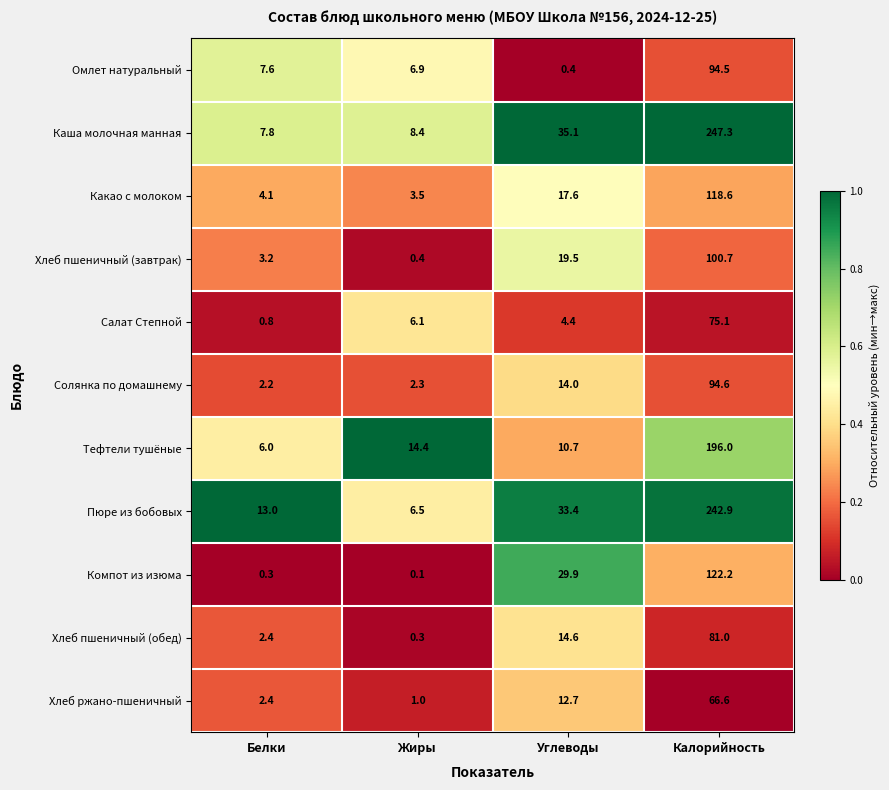

Where is Компот из изюма nearest to the value 61?

Углеводы